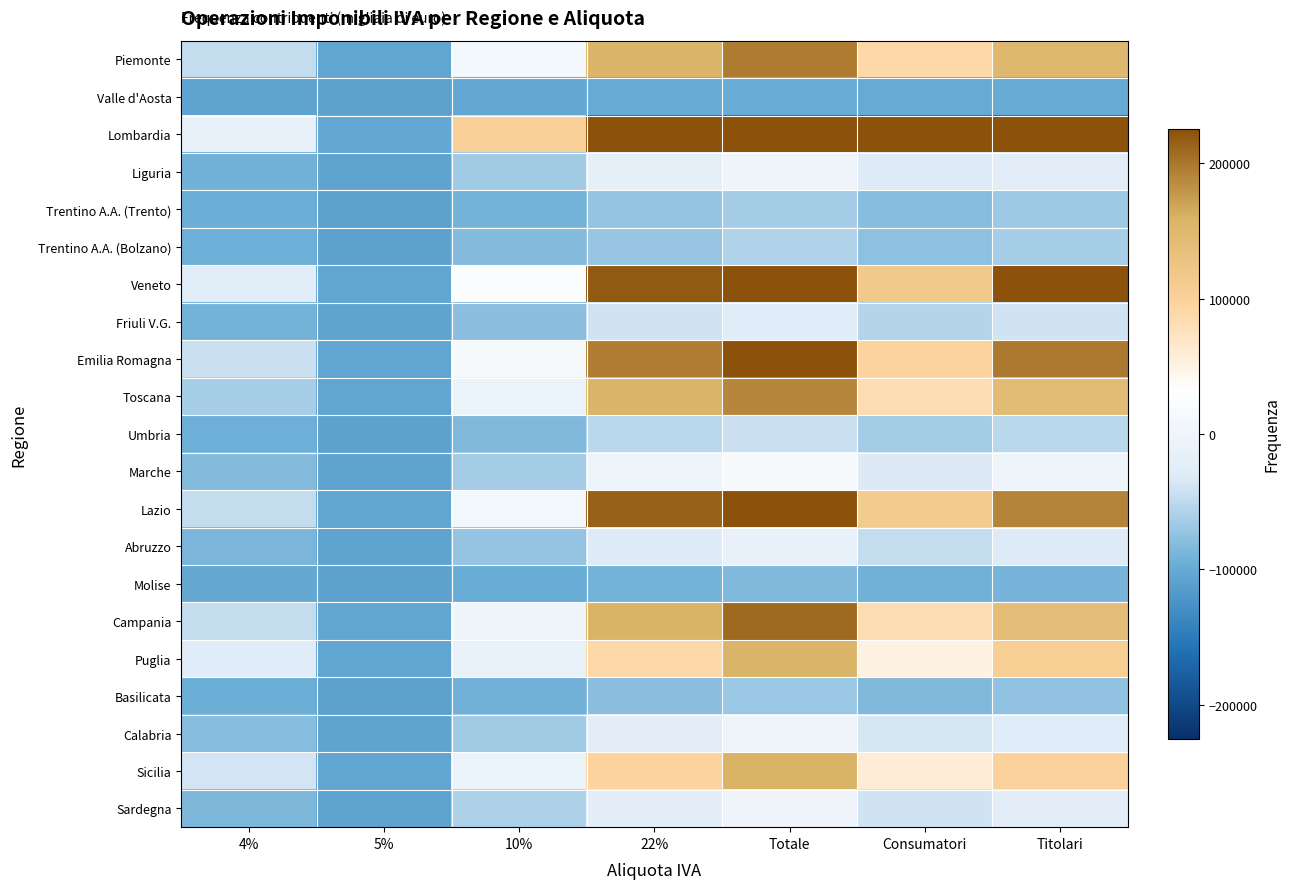

What is the smallest value displayed?

-108023.0